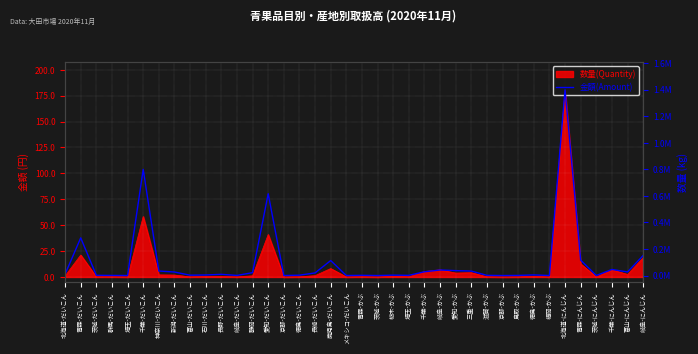

What is the label of the 8th point from the left?

新潟-だいこん